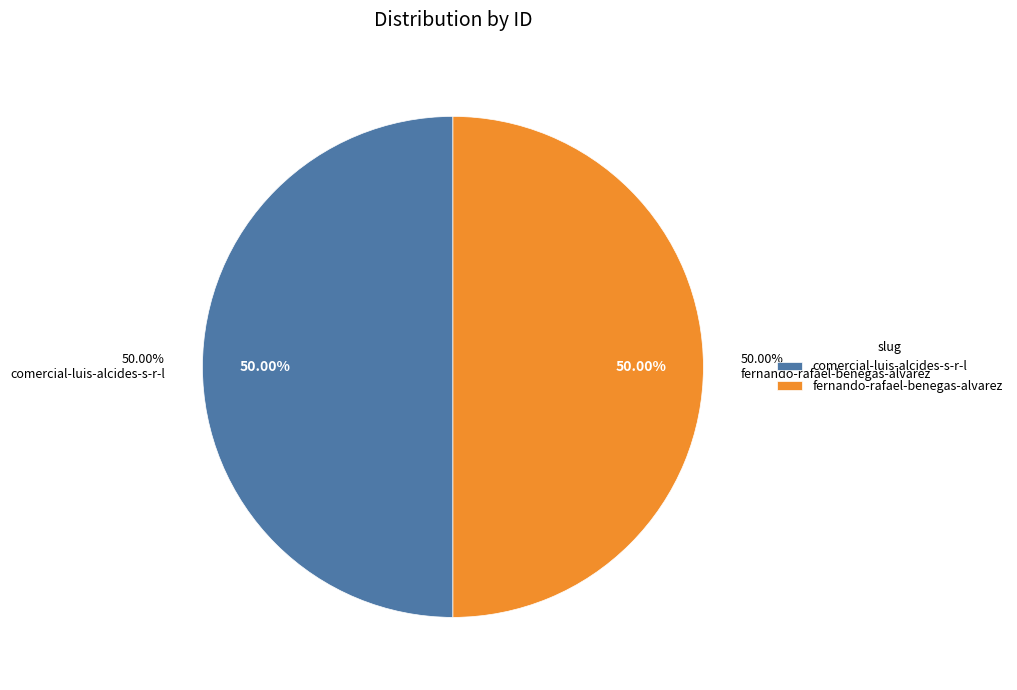

How much of the chart is everything except comercial-luis-alcides-s-r-l?

50.0%